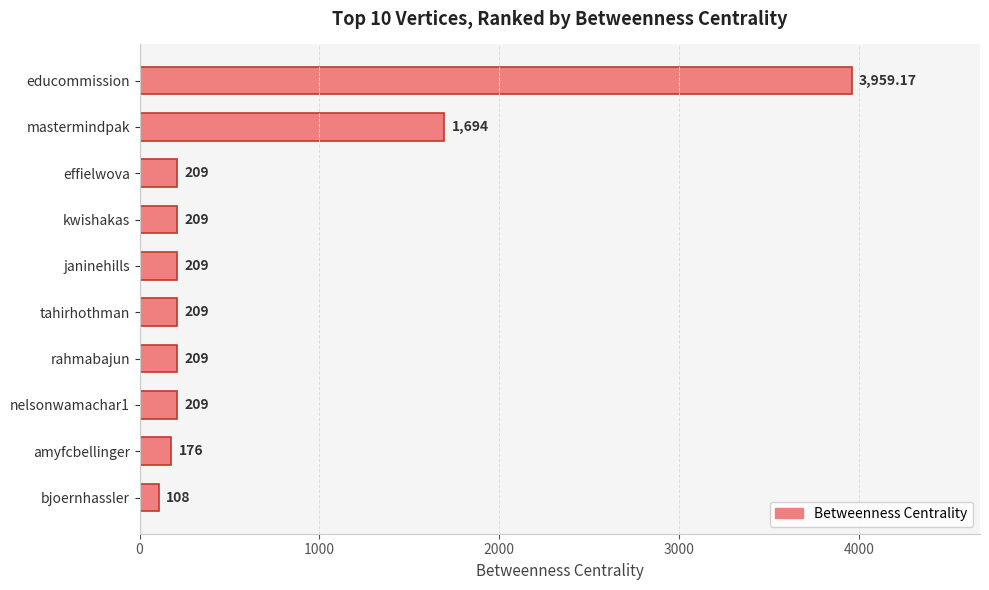

How many bars are there in total?

10